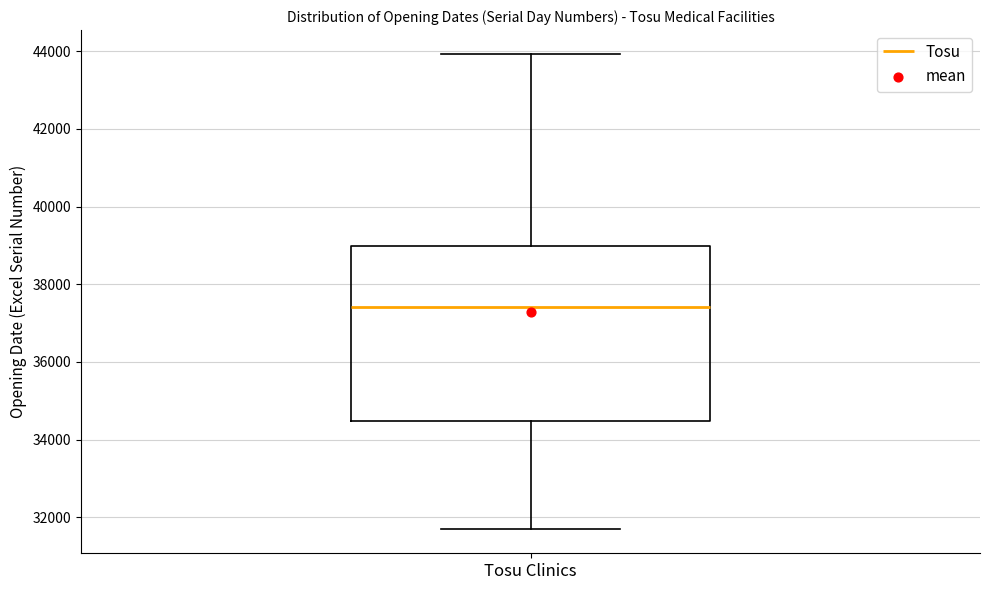

Transcribe this box plot: give where the median line is, the range the box spans, and where the two whiskers end, as read against the y-axis. The values are not printed on the chart, so give them approximately, as read against the axis.

median 37400, box 34400 to 39000, whiskers 31600 to 44000